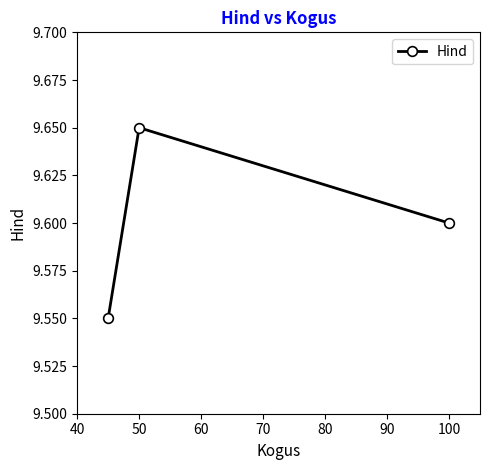

What is the ratio of the value at 50 to the value at 100?

1.0